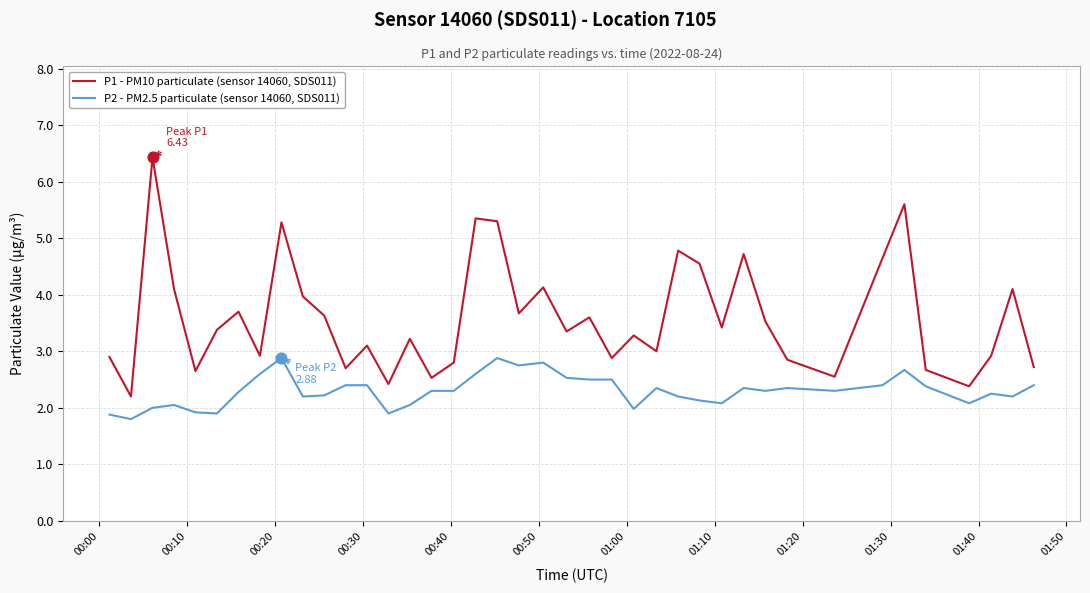

True or false: P1 - PM10 particulate (sensor 14060, SDS011) and P2 - PM2.5 particulate (sensor 14060, SDS011) intersect in this chart.

False